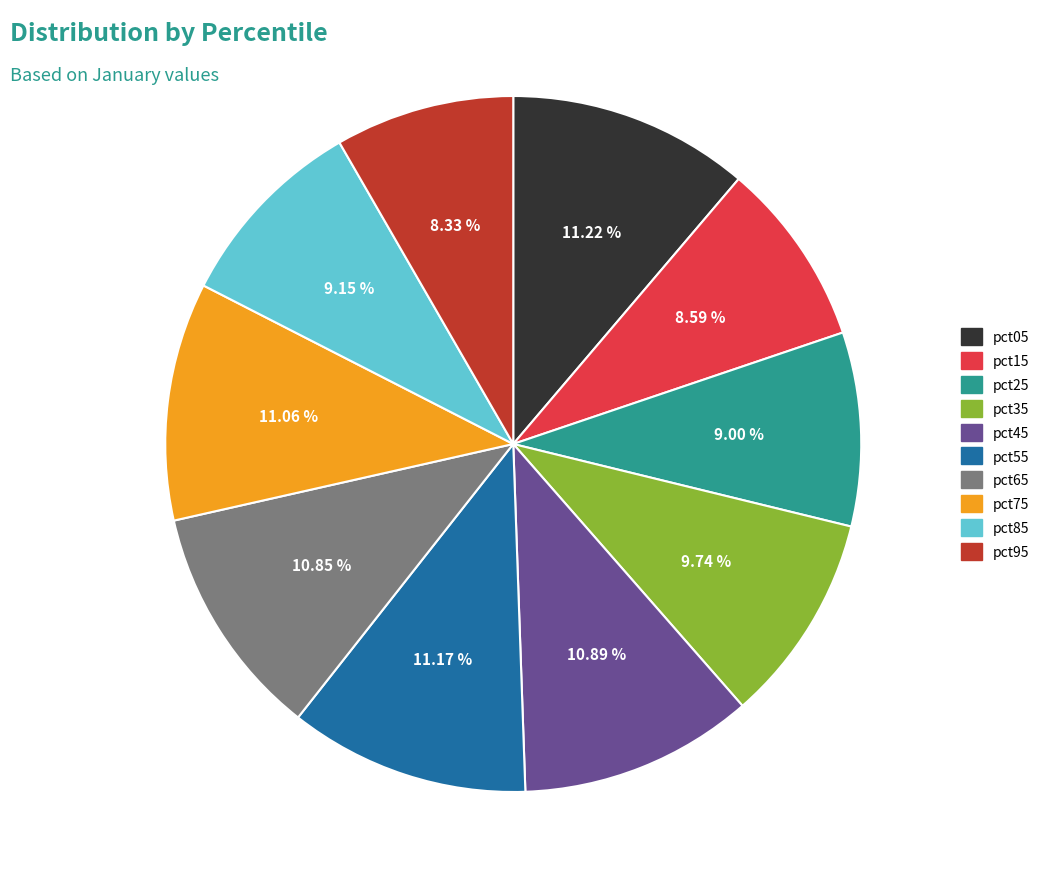

Between pct05 and pct85, which is larger?

pct05